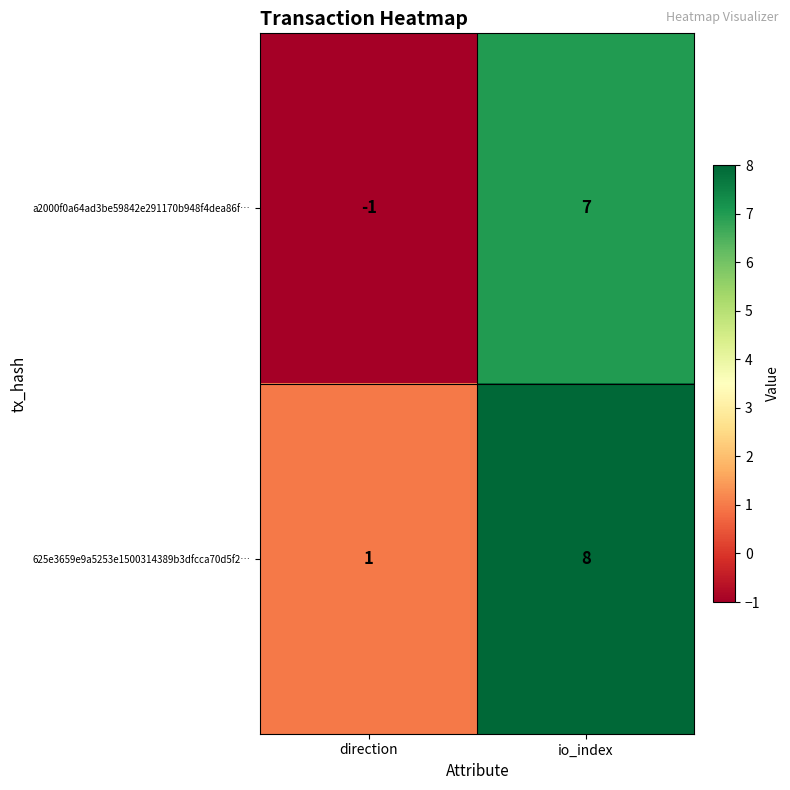

True or false: 625e3659e9a5253e1500314389b3dfcca70d5f2… has a value of 3 at io_index.

False